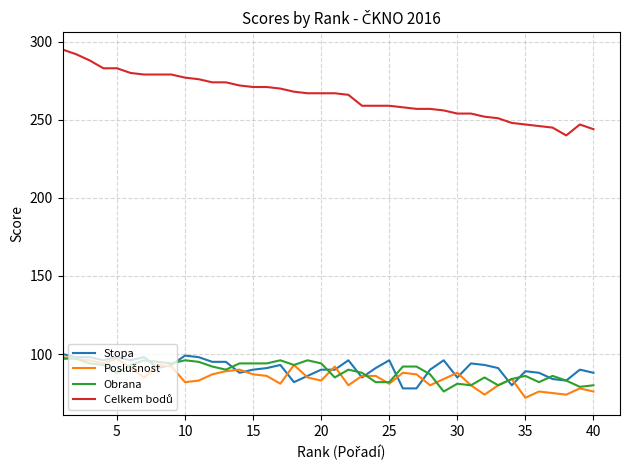

What is the highest value of the Obrana series?

97